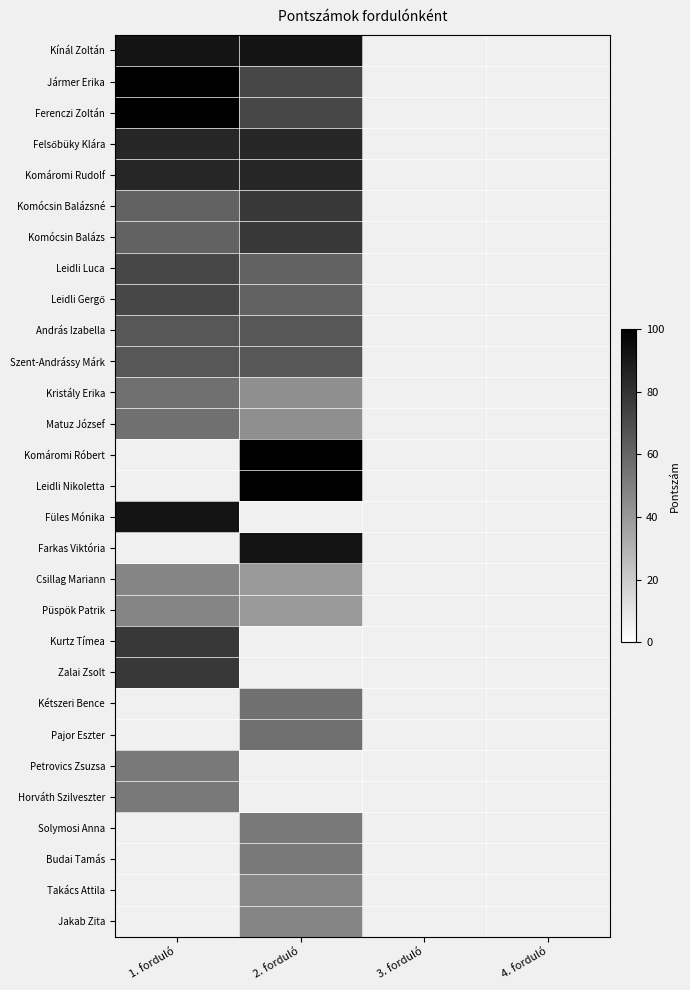

What is the sum of the Kínál Zoltán values at 1. forduló and 2. forduló?

184.0